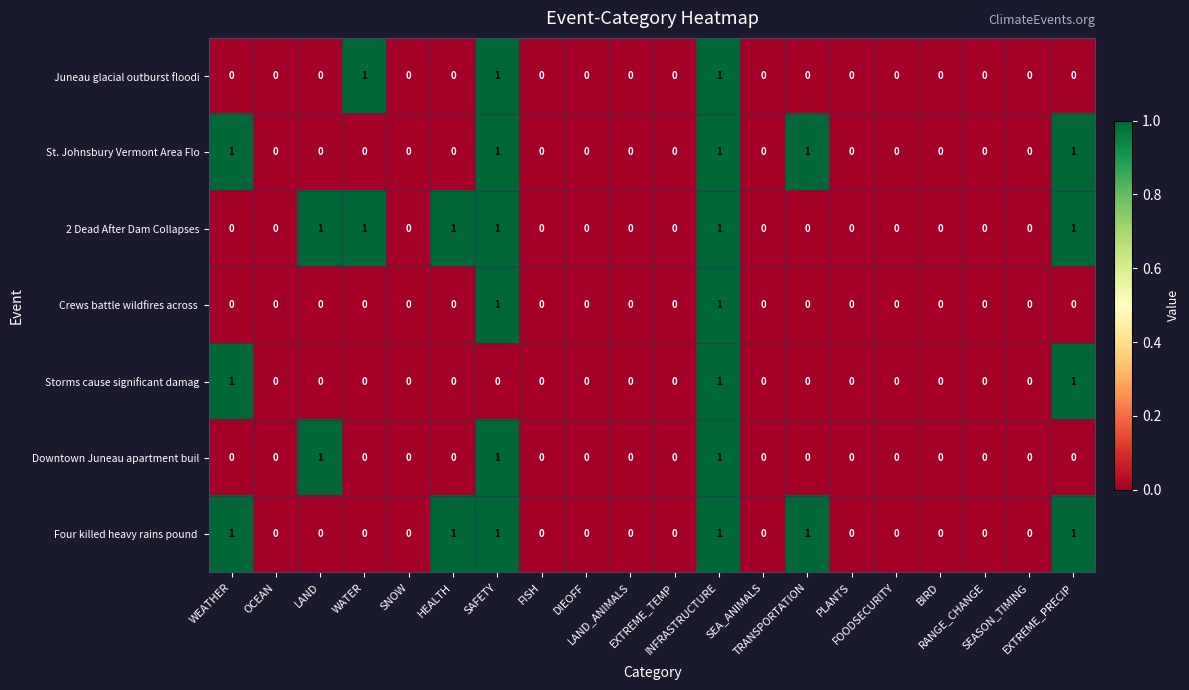

What is the sum of all 2 Dead After Dam Collapses values?

6